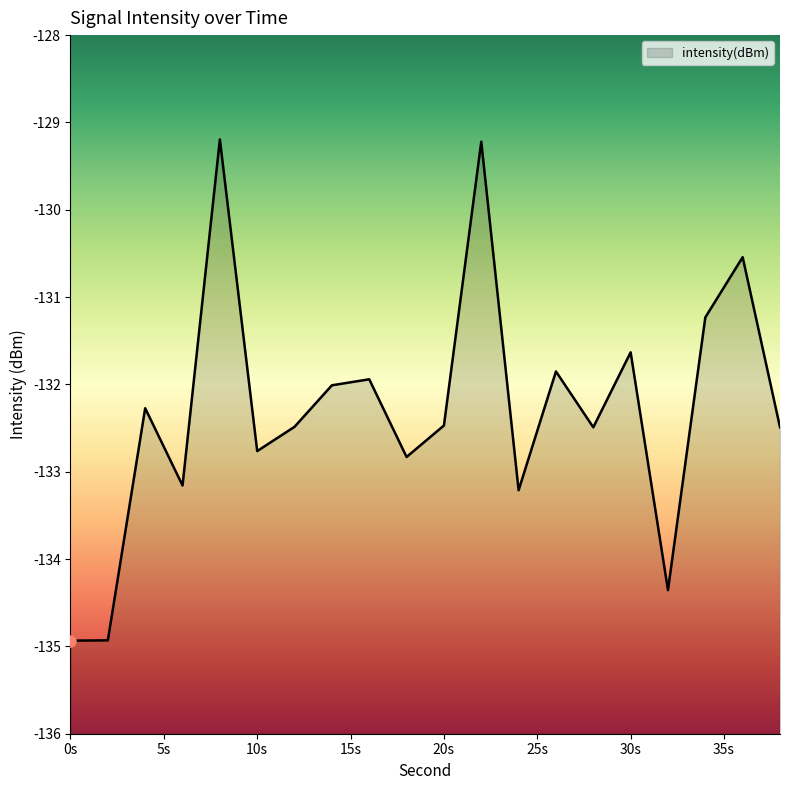

How many lines are shown in the chart?

1